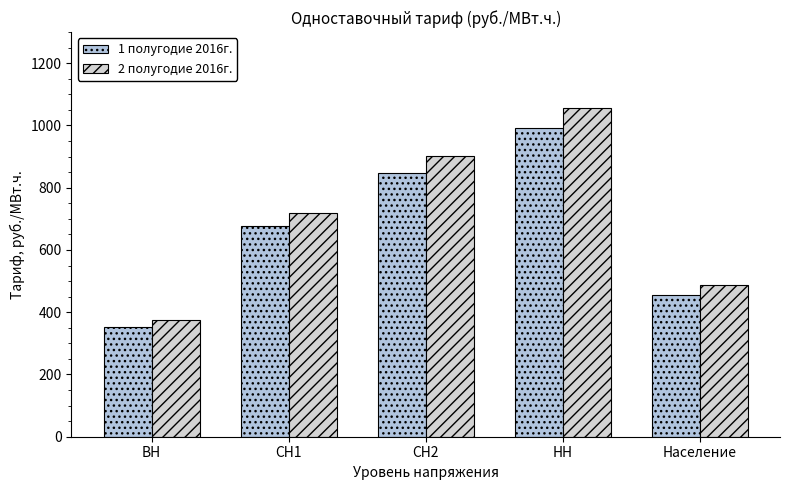

What is the minimum value shown in the chart?

351.8